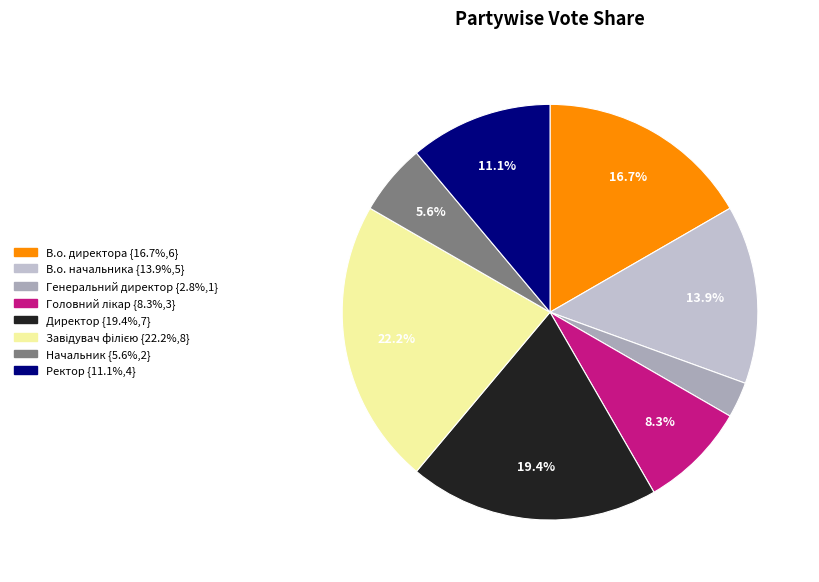

Count the number of slices in the pie.

8